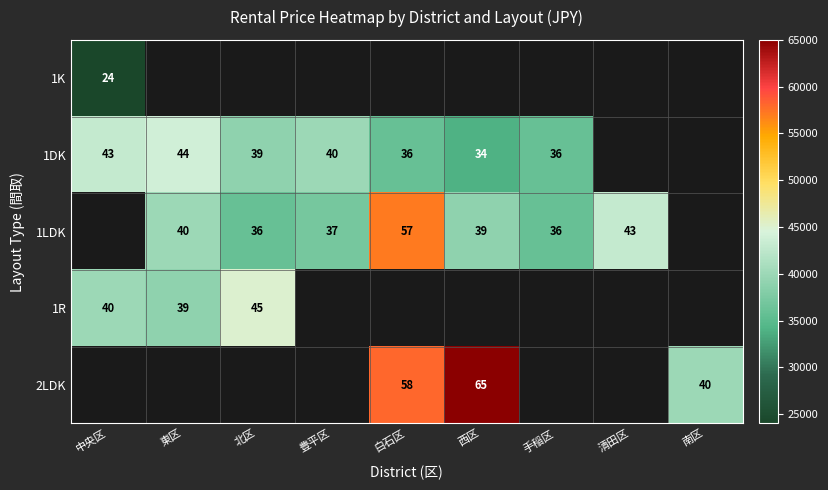

Is it true that 1LDK equals 12 at 清田区?

False